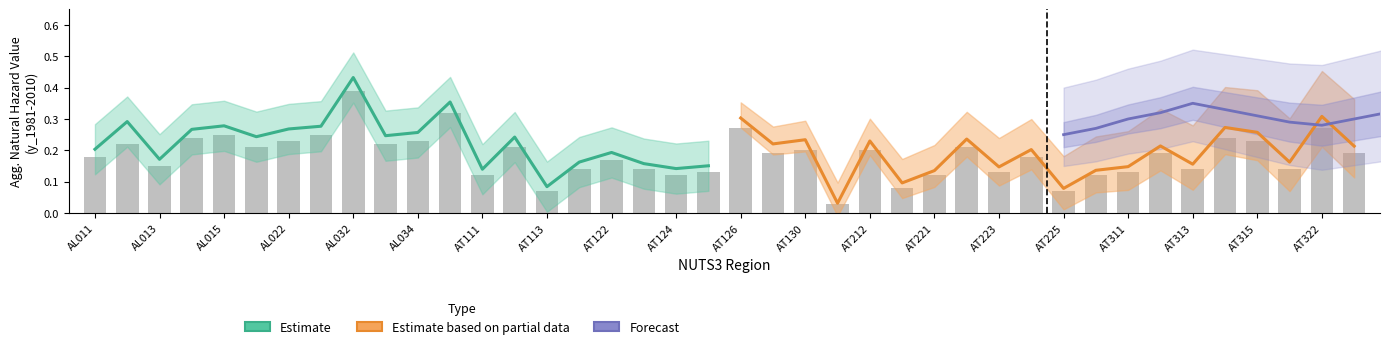

Rank the series by their average value, from lowest to highest.

Estimate based on partial data, Estimate, Forecast